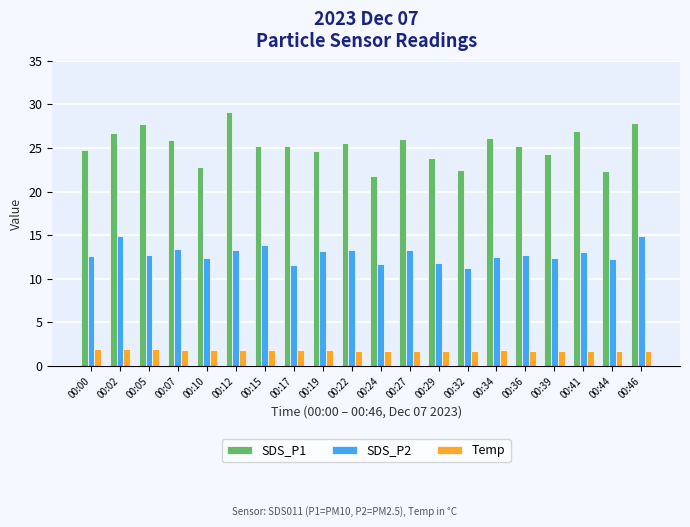

List the series in order of their peak value, highest first.

SDS_P1, SDS_P2, Temp